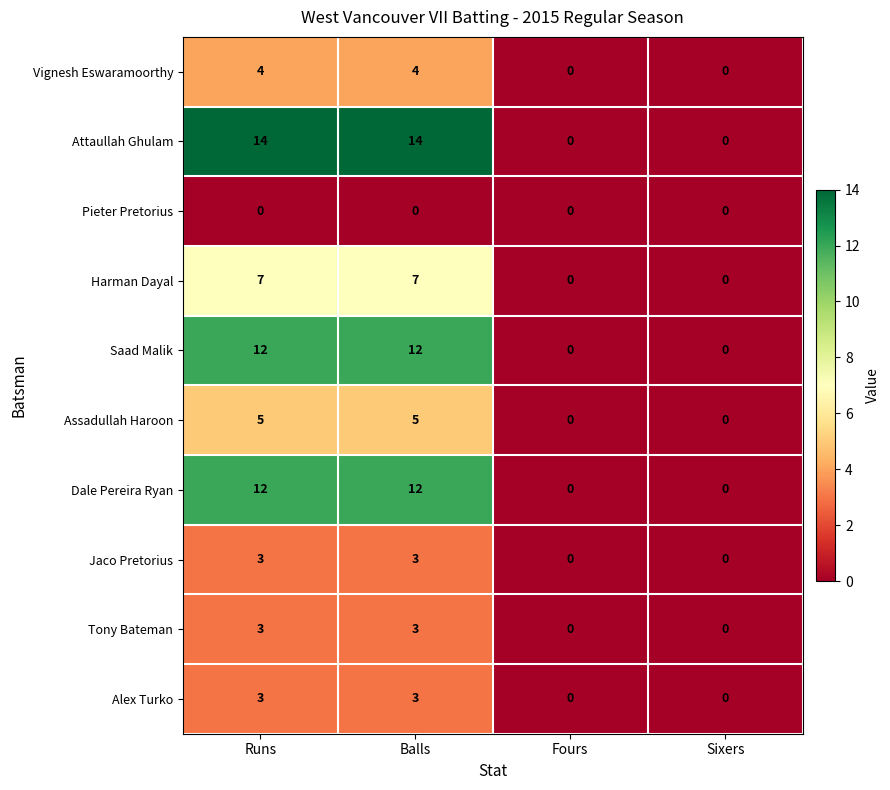

Count the number of data series in this chart.

10